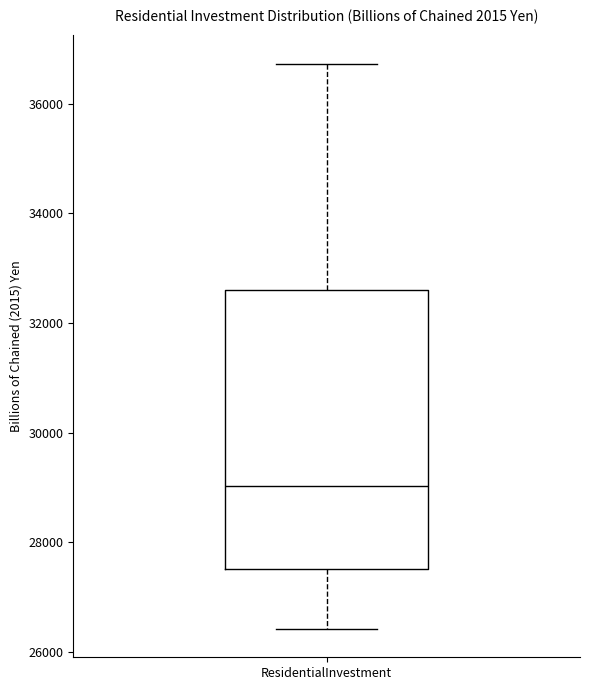

Where is the lower edge of the box for ResidentialInvestment on the y-axis? The values are not printed on the chart, so give them approximately, as read against the axis.

27600